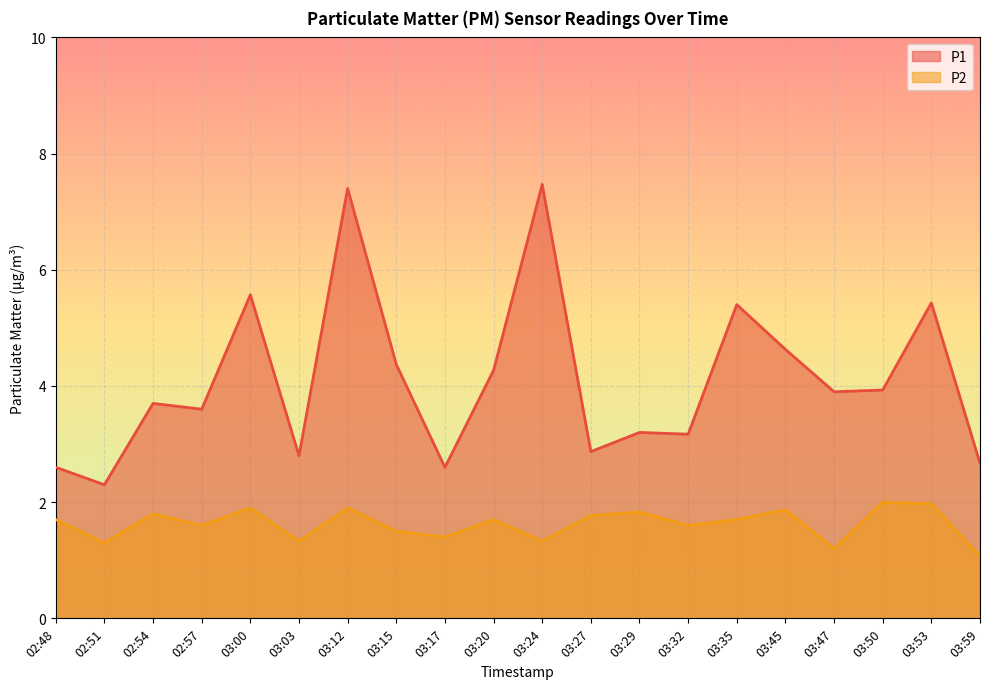

True or false: P1 and P2 cross at least once.

False